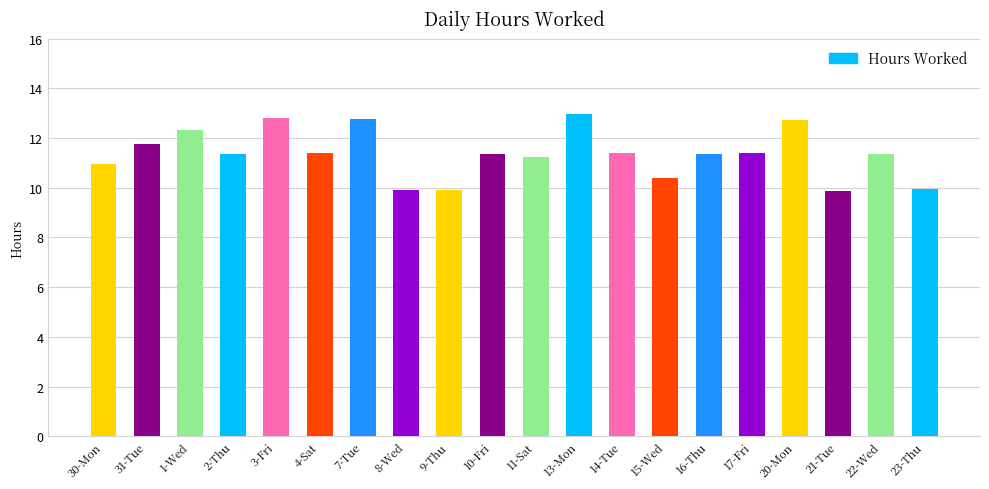

What is the difference between the maximum and minimum values?

3.1